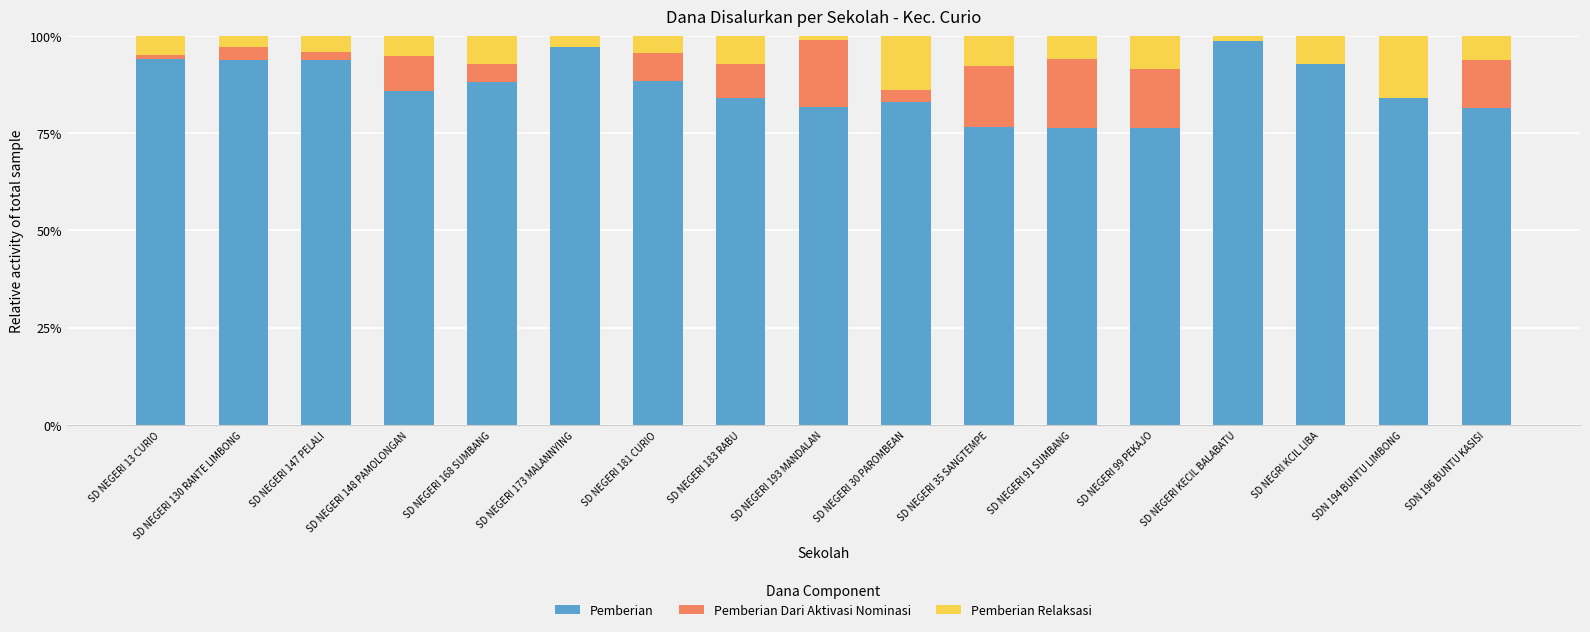

What is the total value across all series at SD NEGERI 168 SUMBANG?

100.0